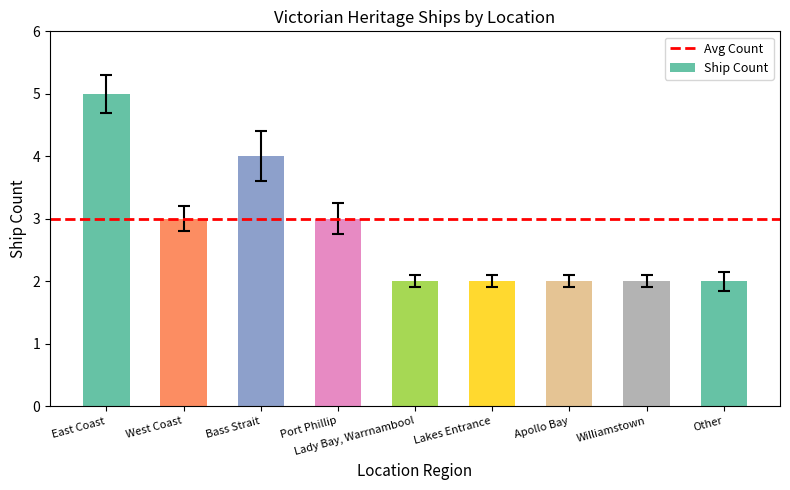

Approximately how many times larger is the value at Other compared to Port Phillip?

0.7